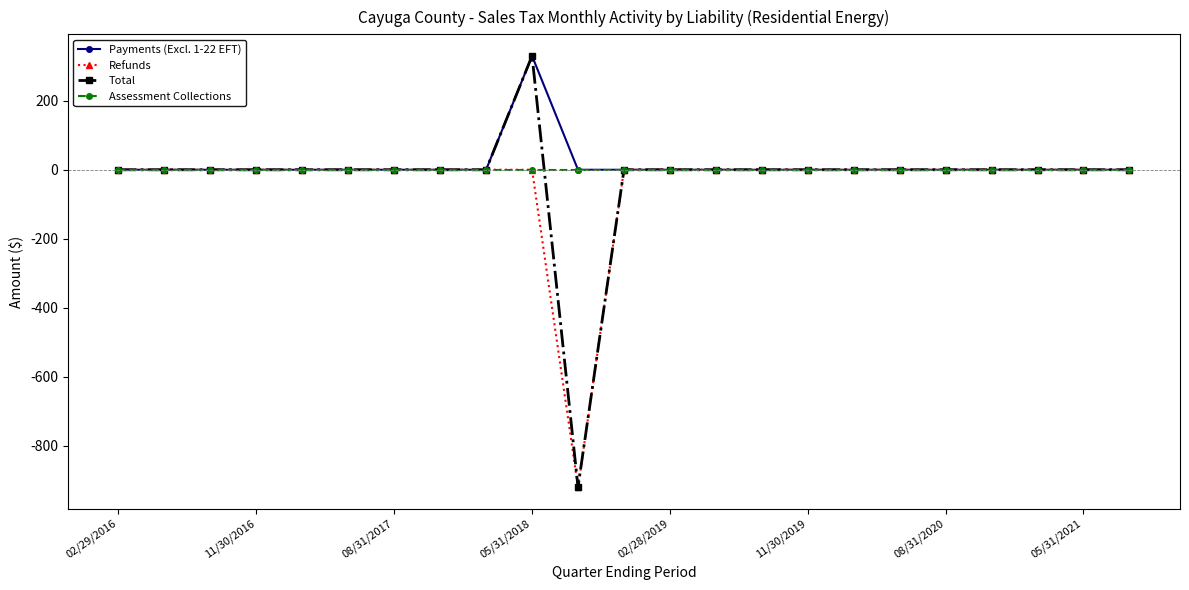

What is the maximum value for Total?

330.0